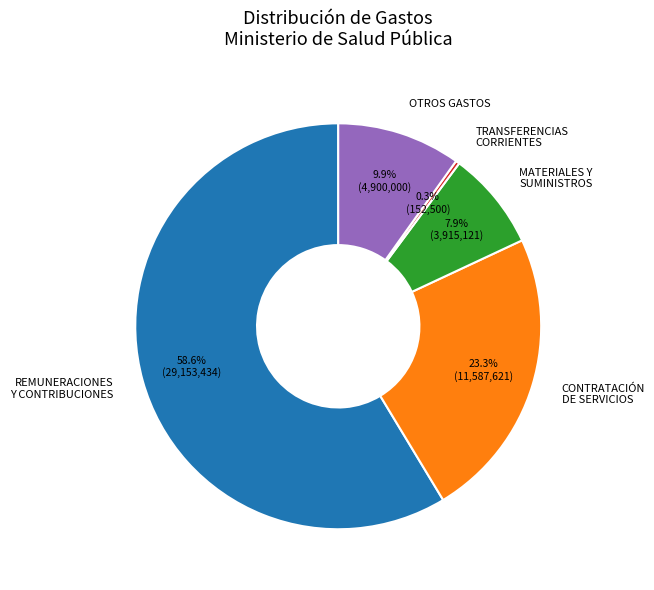

Is REMUNERACIONES Y CONTRIBUCIONES the majority of the pie?

Yes